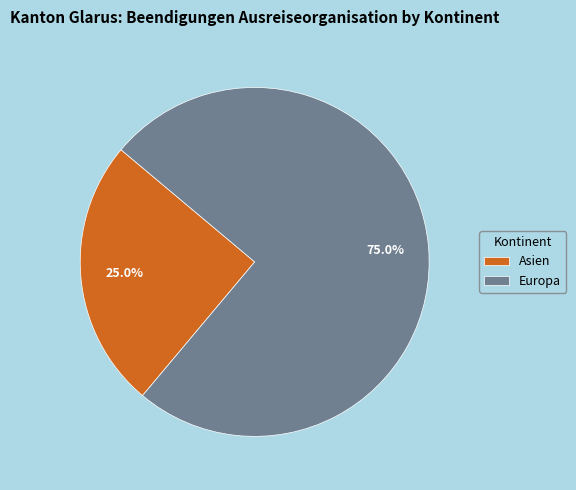

Which category has the biggest portion of the pie?

Europa